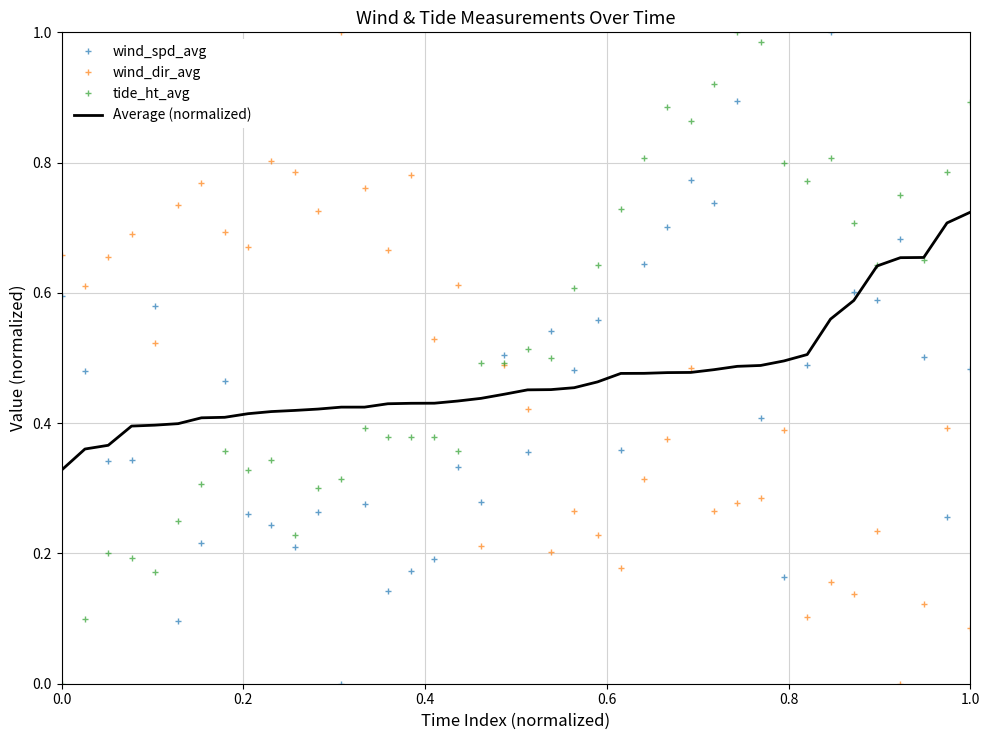

Which series has the largest total across all categories?

tide_ht_avg